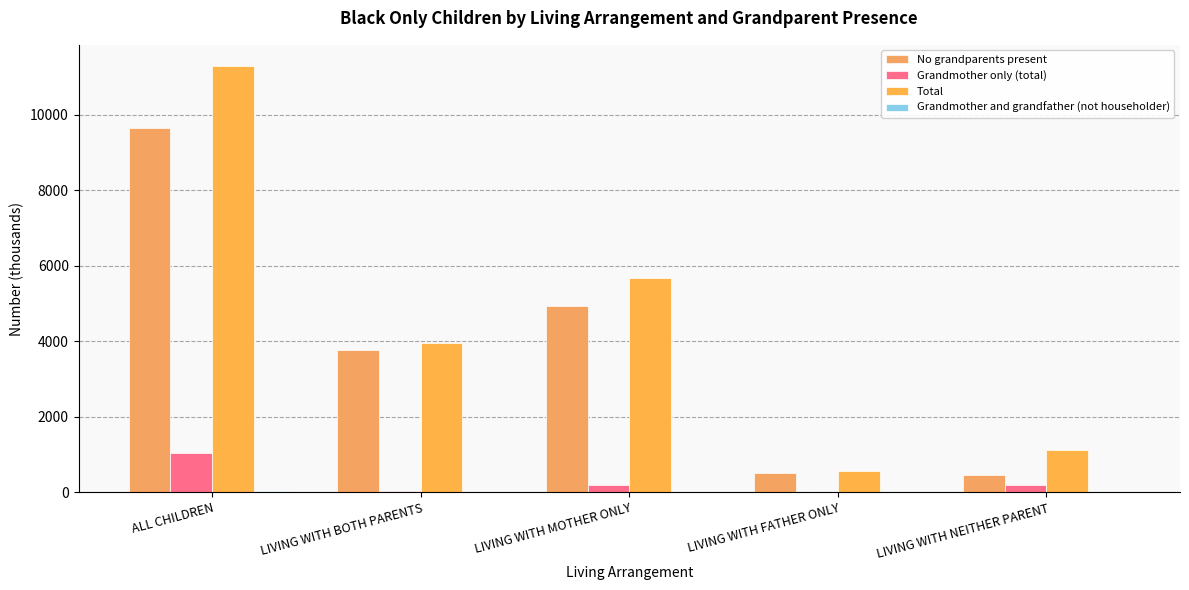

How many groups of bars are there?

5